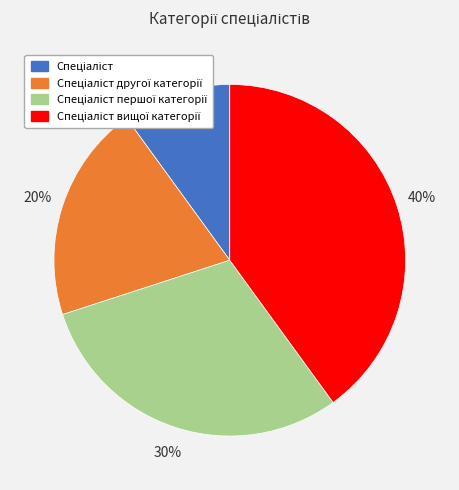

Does any single category account for the majority?

No